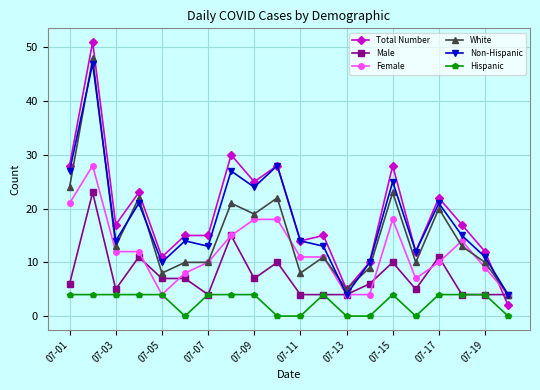

True or false: Male has more than 1 interior local peaks.

True